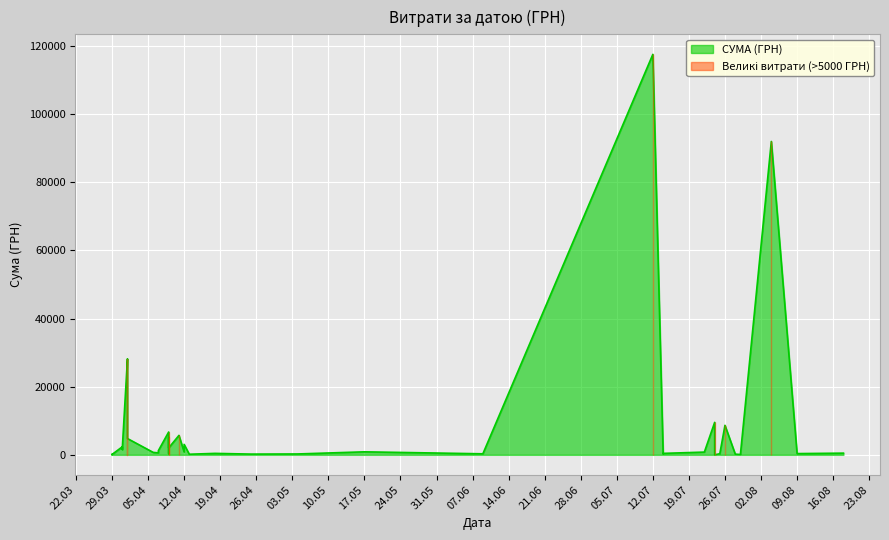

Does the chart display data point markers on the line(s)?

No